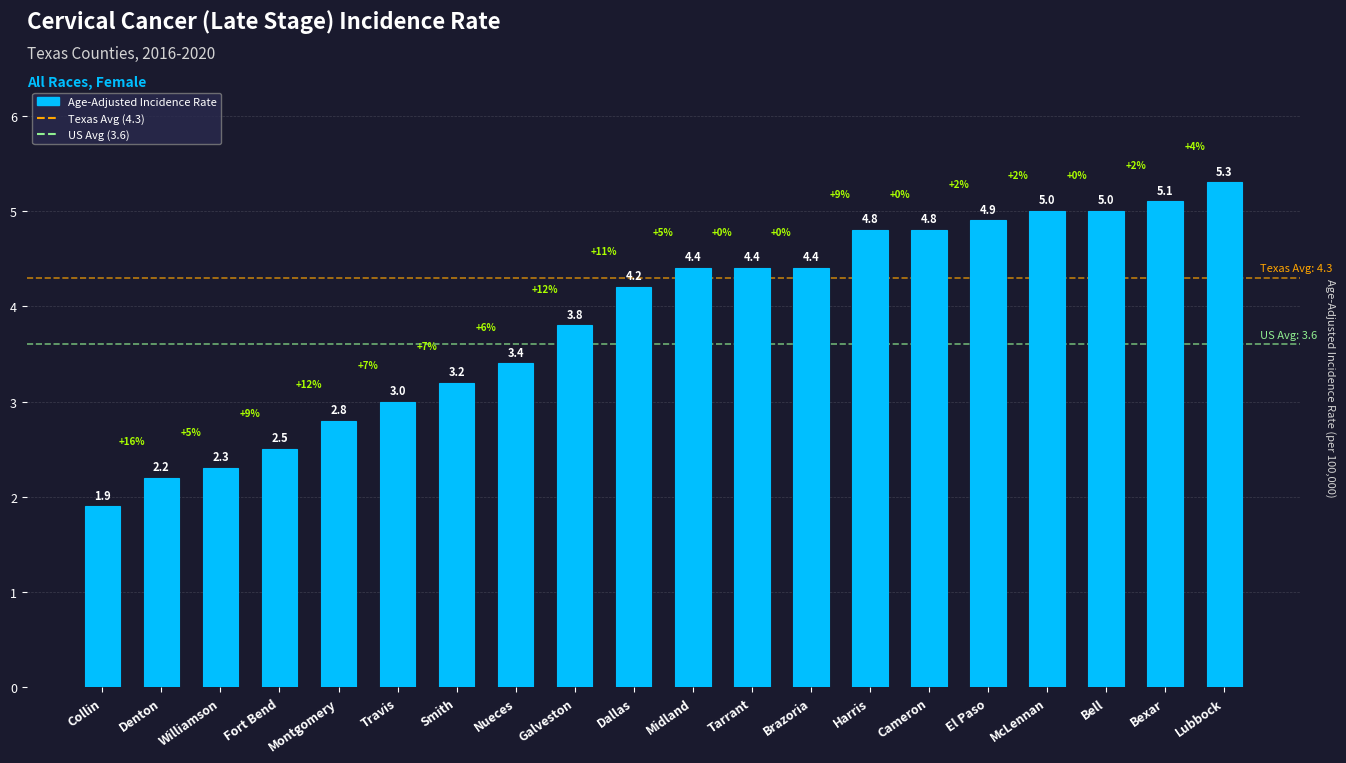

Which has a higher value, Dallas or Brazoria?

Brazoria